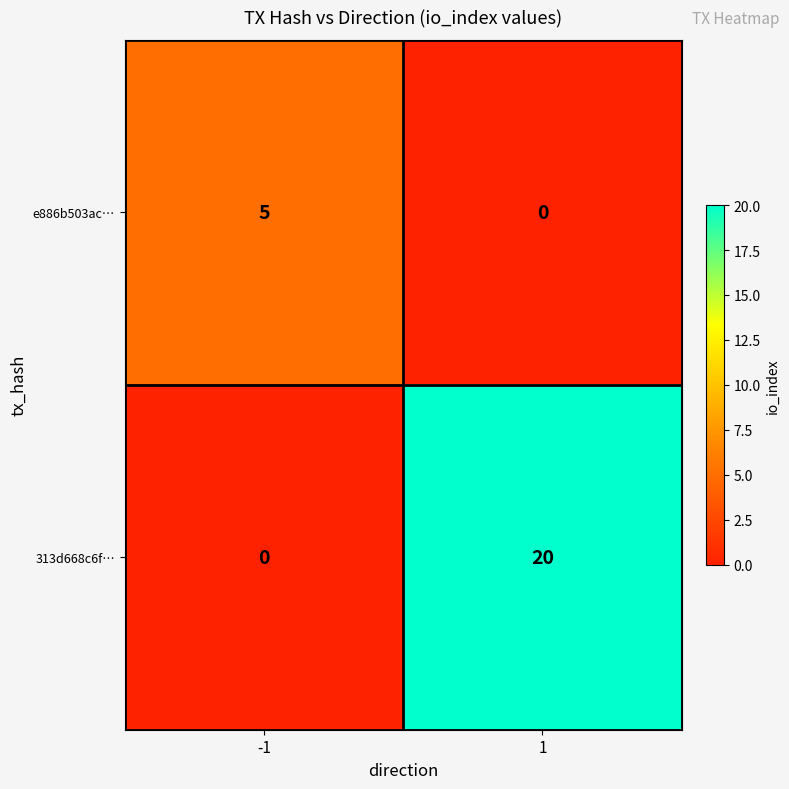

Which series has the widest spread of values?

313d668c6f…